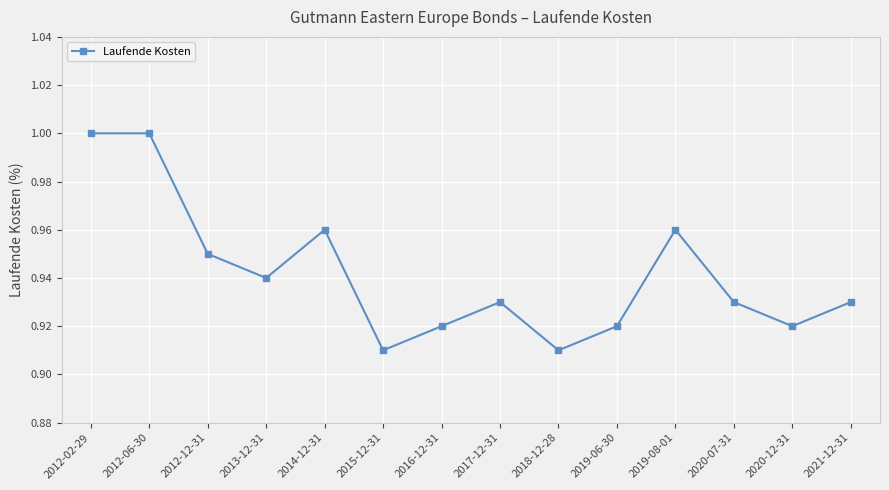

What is the sum of all values?

13.2